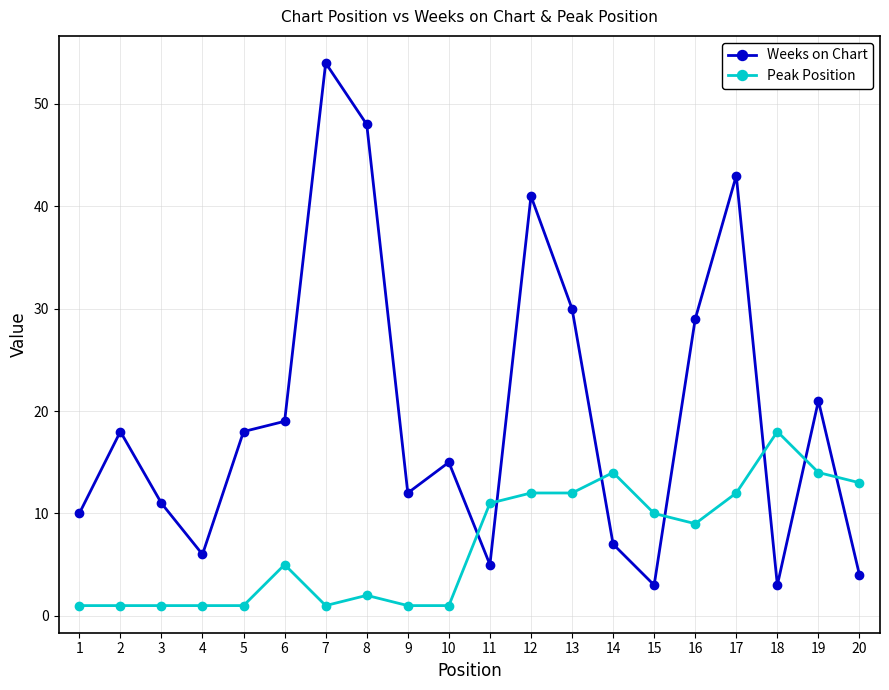

What are all the series names shown in the legend?

Weeks on Chart, Peak Position